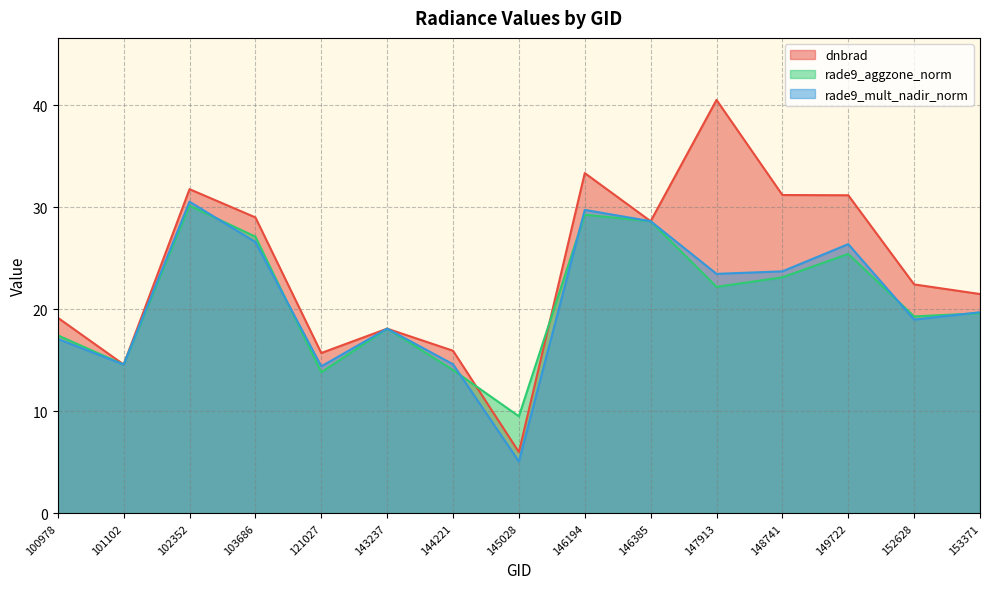

At 144221, list the series in order from largest to smallest.

dnbrad, rade9_mult_nadir_norm, rade9_aggzone_norm